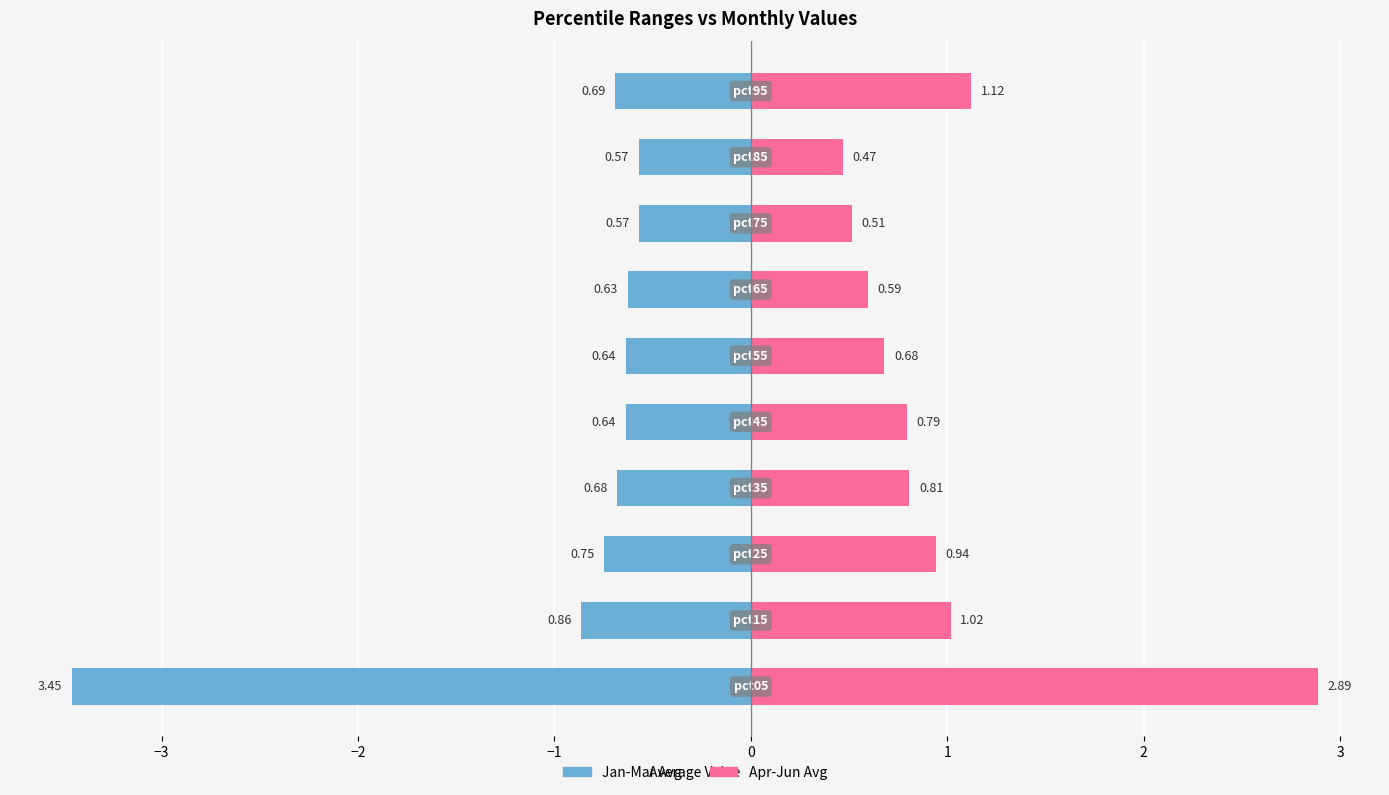

Which series has the largest total across all categories?

Apr-Jun Avg